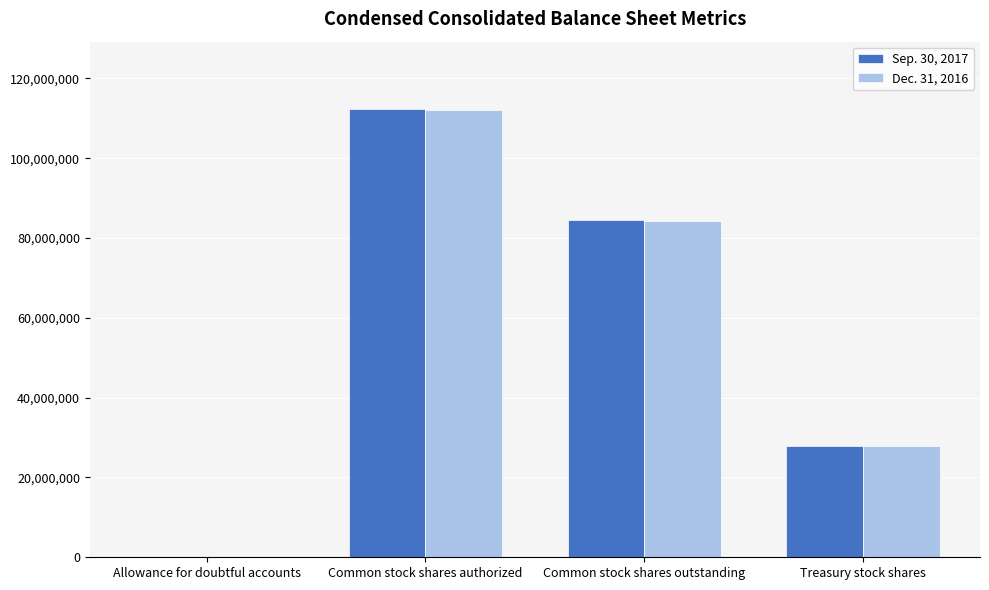

True or false: Sep. 30, 2017 has a value of 73687038 at Common stock shares authorized.

False